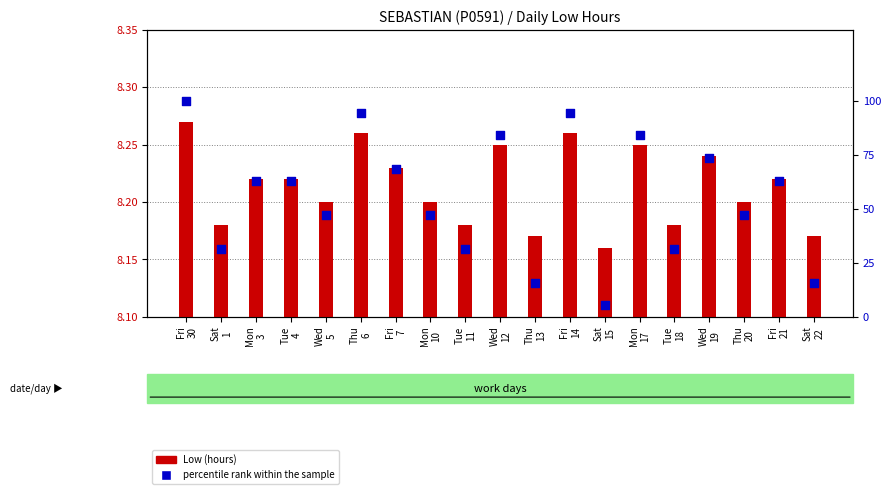

Which series has the widest spread of Y values?

percentile rank within the sample